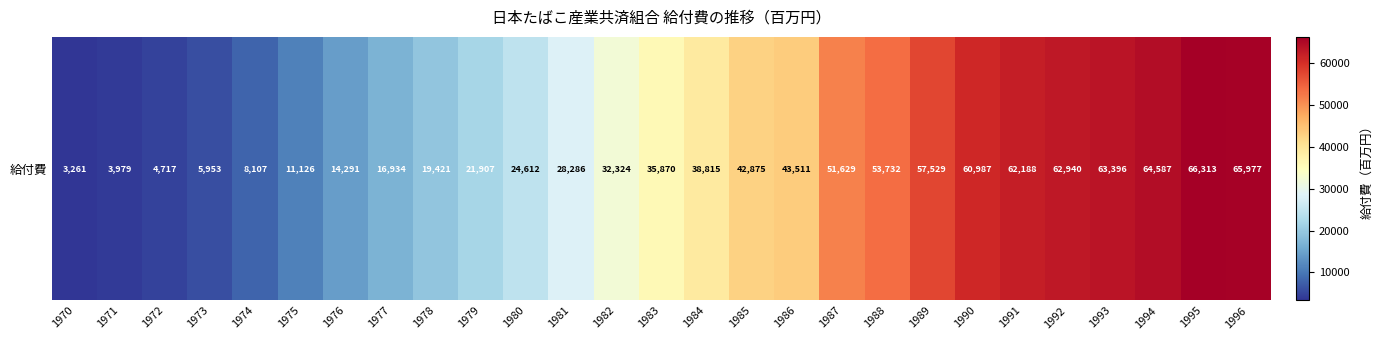

What is the change in value from 1972 to 1995?

+61596